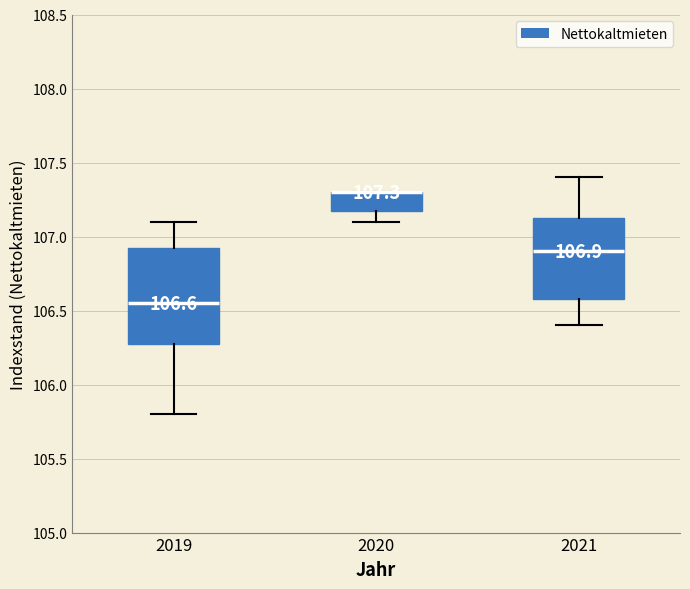

Comparing the boxes themselves (not the whiskers), which one is the tallest?

2019